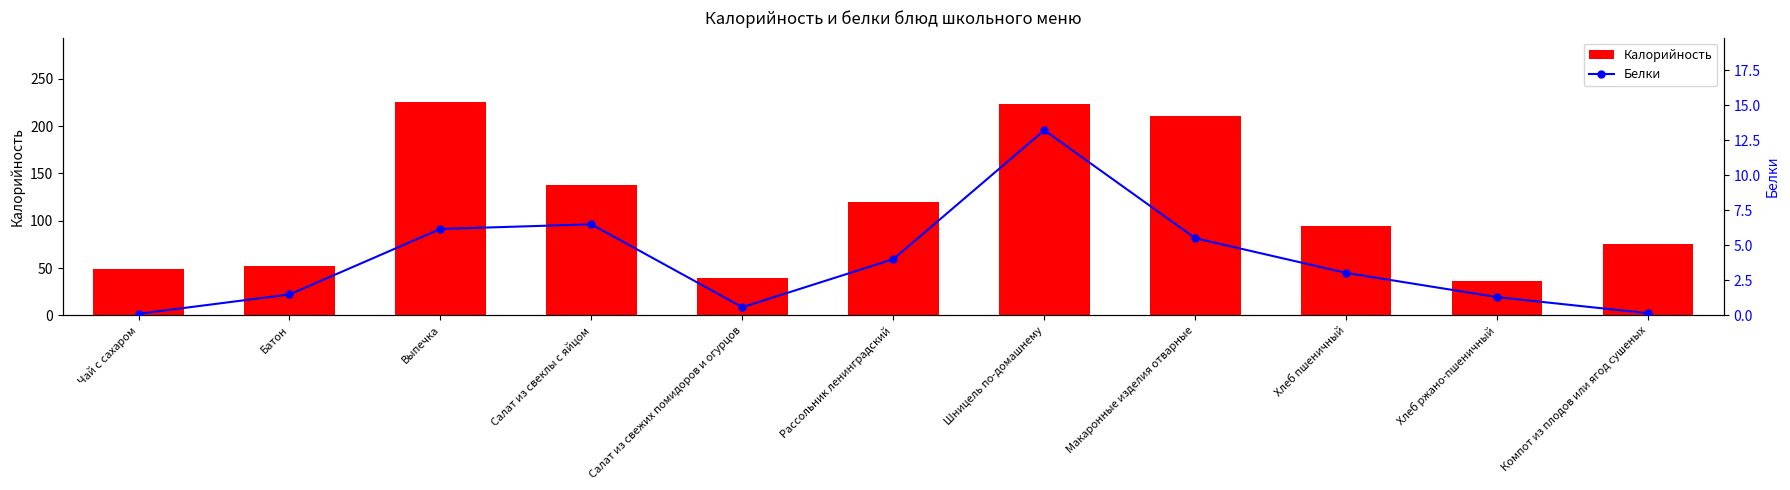

Rank the series by their average value, from highest to lowest.

Калорийность, Белки